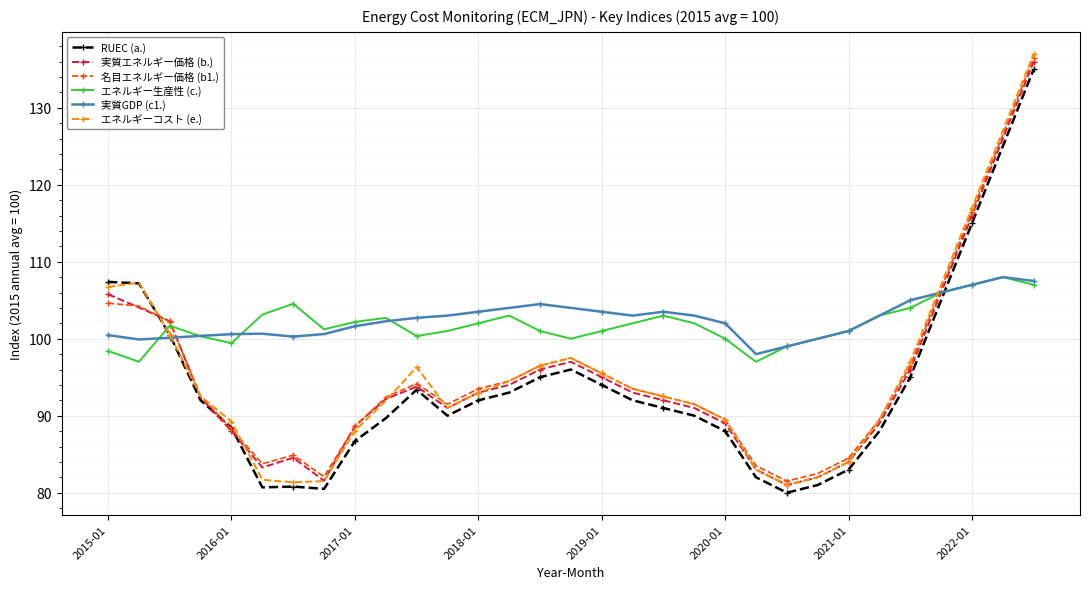

What is the difference between the maximum and second lowest values in the 名目エネルギー価格 (b1.) series?

54.4